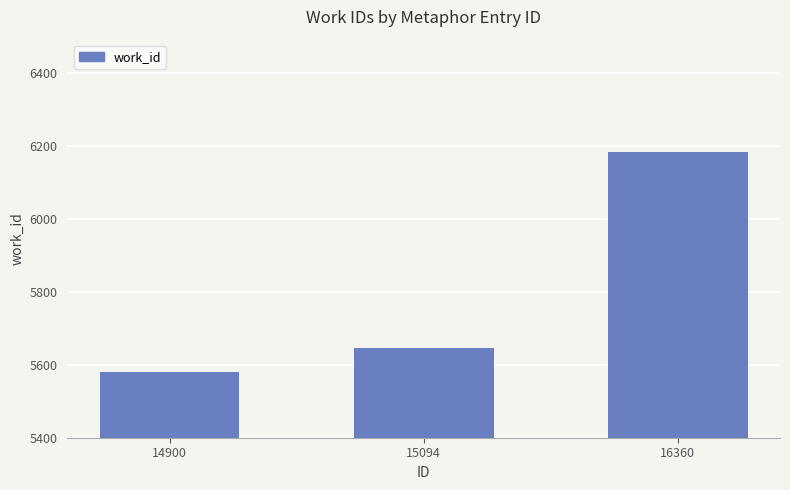

List the labels in order of value, largest first.

16360, 15094, 14900